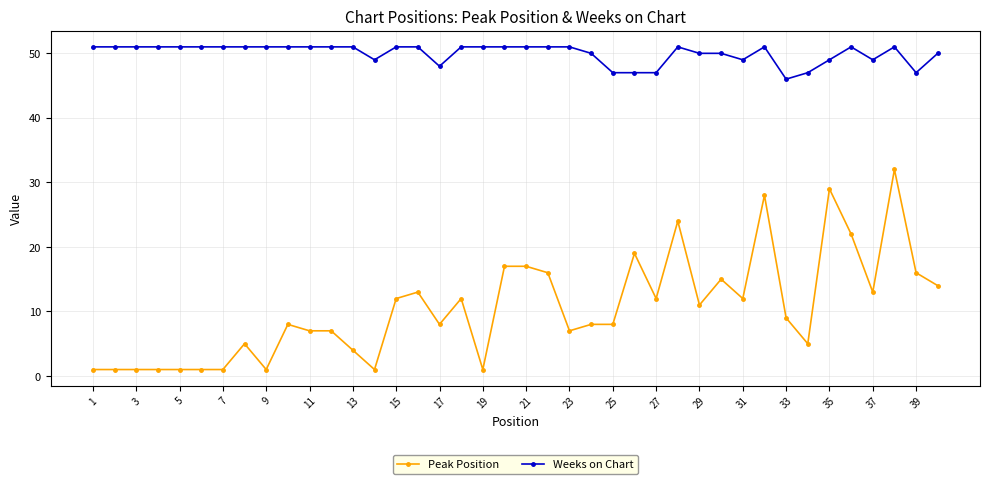

What is the highest value of the Weeks on Chart series?

51